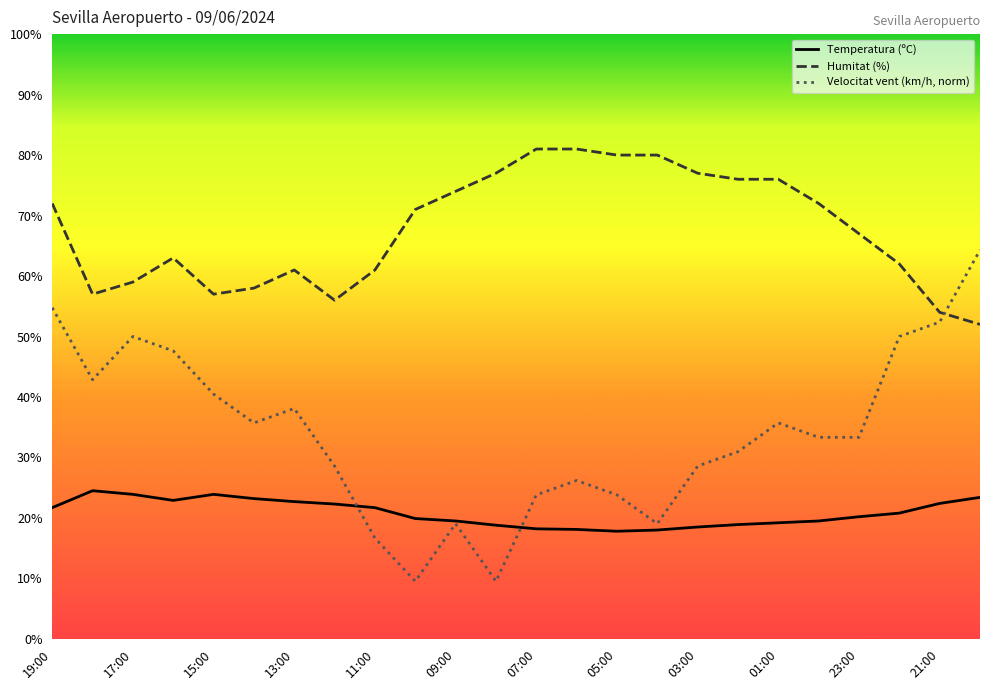

What are all the series names shown in the legend?

Temperatura (ºC), Humitat (%), Velocitat vent (km/h, norm)